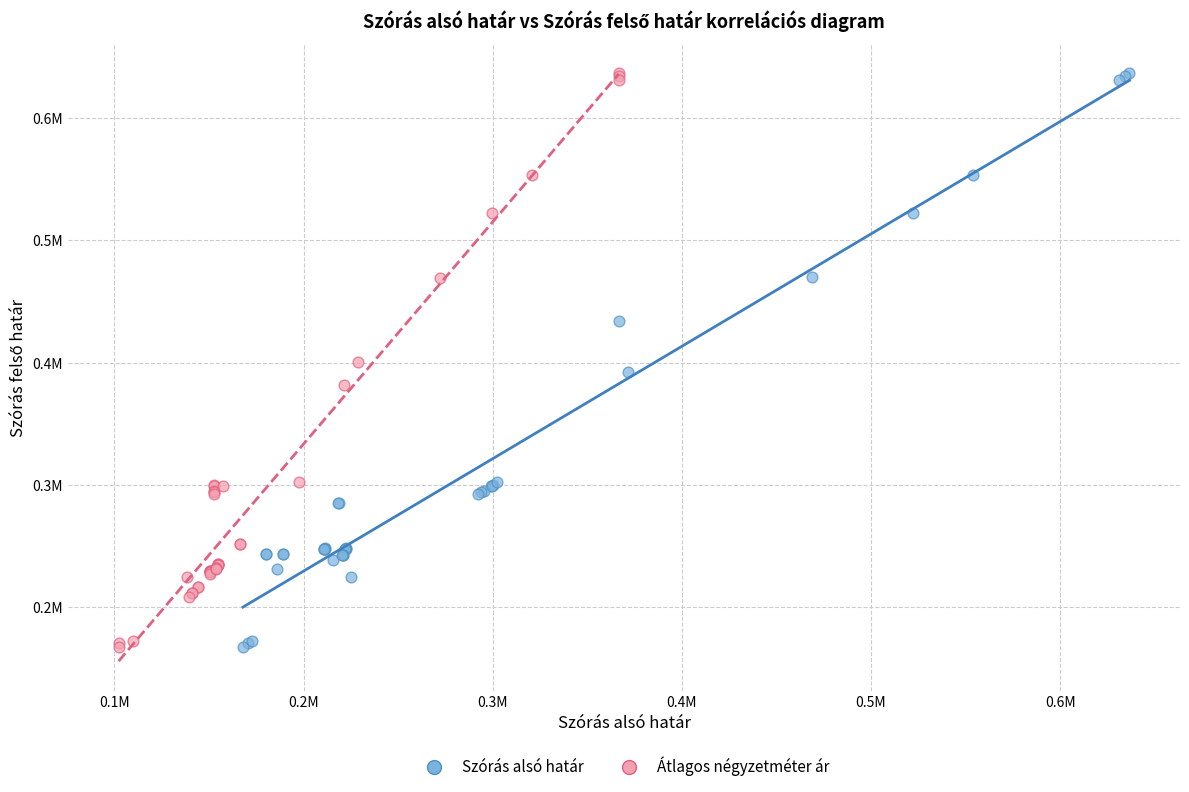

What are all the series names shown in the legend?

Szórás alsó határ, Átlagos négyzetméter ár